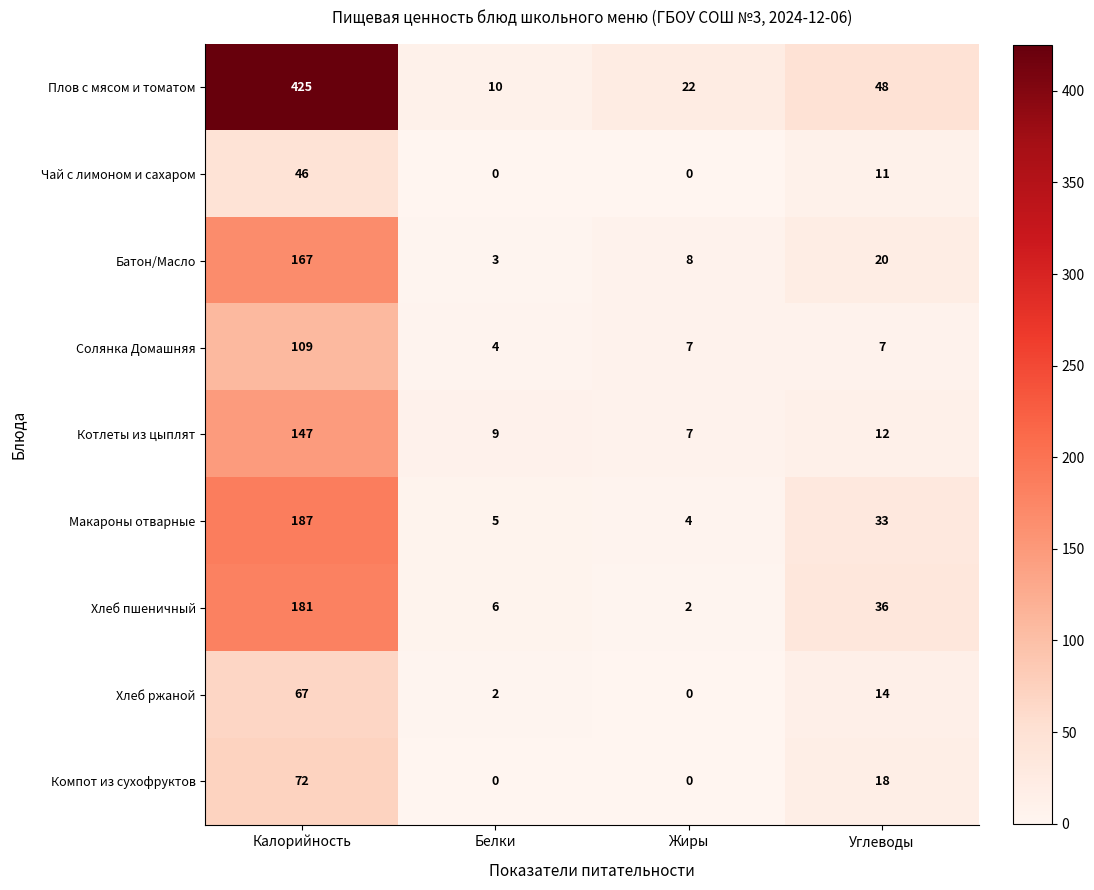

Is it true that Солянка Домашняя equals 54 at Калорийность?

False